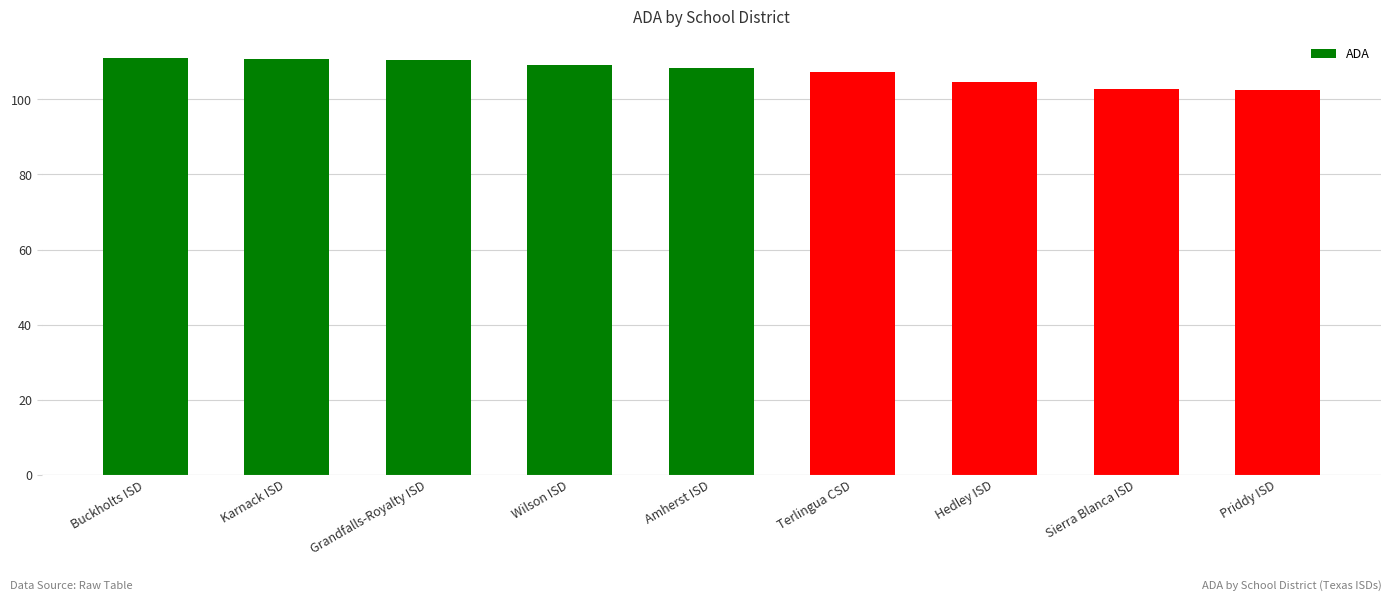

The value at Grandfalls-Royalty ISD is 43.2. True or false?

False